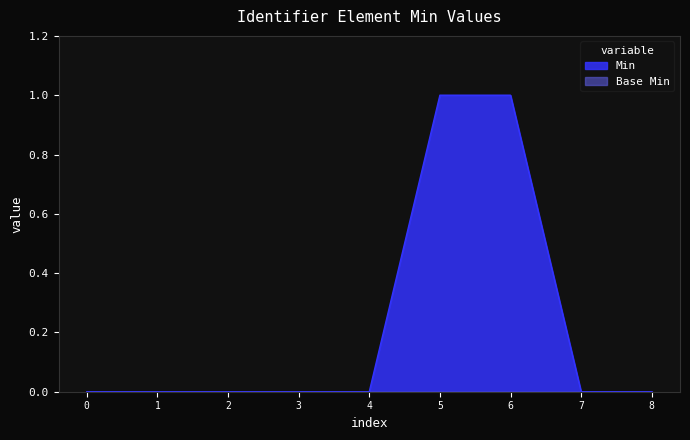

The Min series shows 1 at 6. True or false?

True